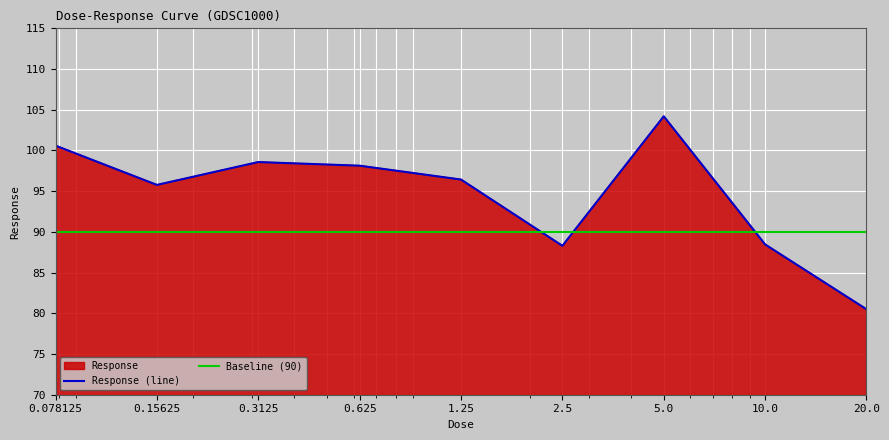

Is it true that the value at 0.625 is 140.4?

False